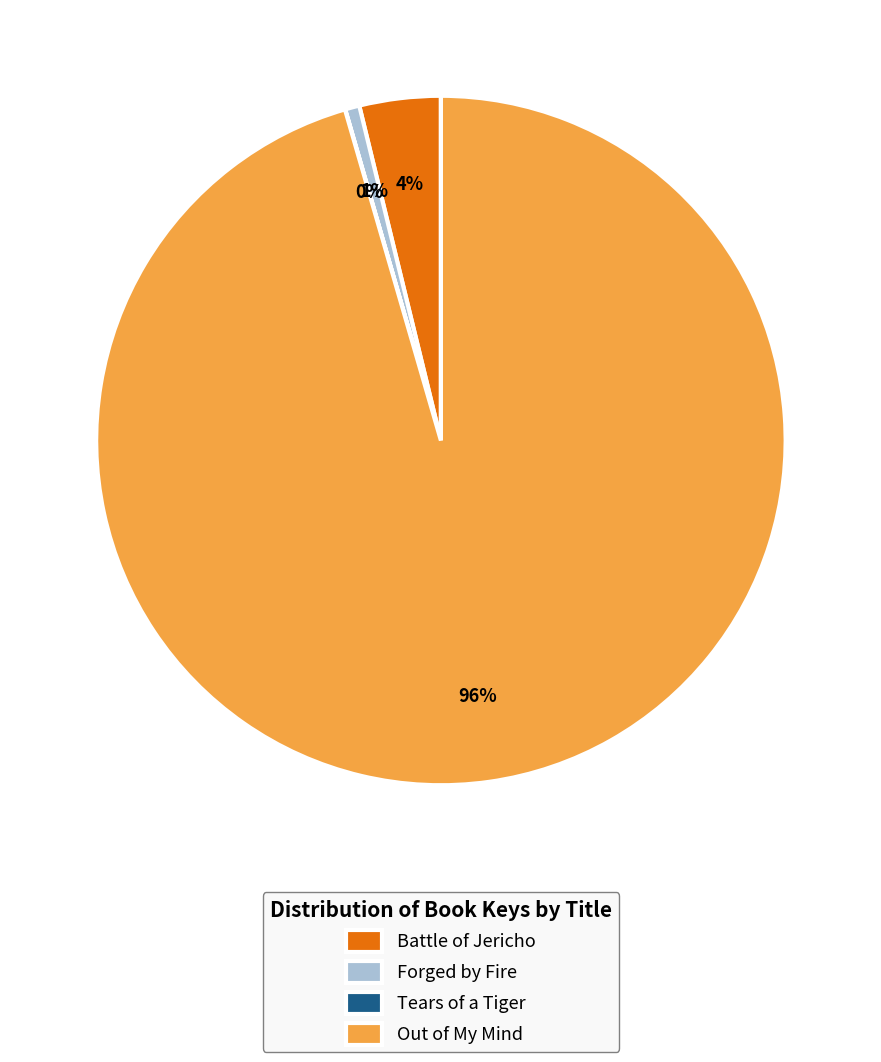

Between Out of My Mind and Battle of Jericho, which is larger?

Out of My Mind